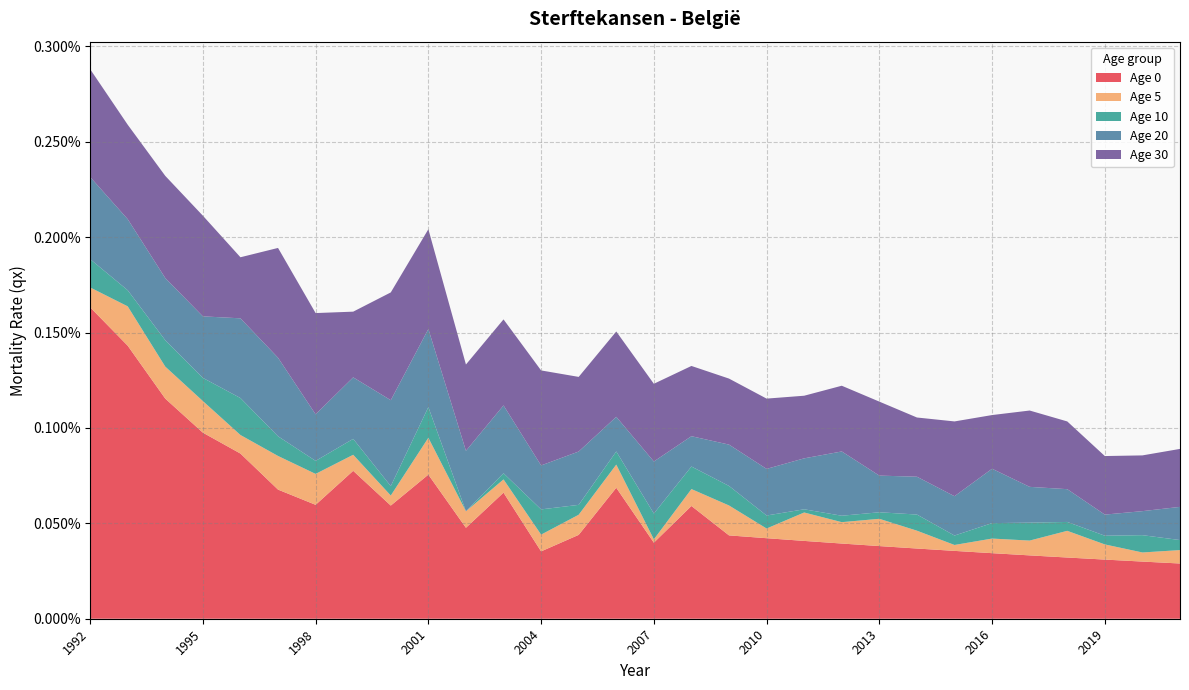

Reading right to left, what are all the values shown in this chart?

Age 0: 0.0	0.0	0.0	0.0	0.0	0.0	0.0	0.0	0.0	0.0	0.0	0.0	0.0	0.0	0.0	0.0	0.0	0.0	0.0	0.0	0.0	0.0	0.0	0.0	0.0	0.0	0.0	0.0	0.0	0.0
Age 5: 0.0	0.0	0.0	0.0	0.0	0.0	0.0	0.0	0.0	0.0	0.0	0.0	0.0	0.0	0.0	0.0	0.0	0.0	0.0	0.0	0.0	0.0	0.0	0.0	0.0	0.0	0.0	0.0	0.0	0.0
Age 10: 0.0	0.0	0.0	0.0	0.0	0.0	0.0	0.0	0.0	0.0	0.0	0.0	0.0	0.0	0.0	0.0	0.0	0.0	0.0	0.0	0.0	0.0	0.0	0.0	0.0	0.0	0.0	0.0	0.0	0.0
Age 20: 0.0	0.0	0.0	0.0	0.0	0.0	0.0	0.0	0.0	0.0	0.0	0.0	0.0	0.0	0.0	0.0	0.0	0.0	0.0	0.0	0.0	0.0	0.0	0.0	0.0	0.0	0.0	0.0	0.0	0.0
Age 30: 0.0	0.0	0.0	0.0	0.0	0.0	0.0	0.0	0.0	0.0	0.0	0.0	0.0	0.0	0.0	0.0	0.0	0.0	0.0	0.0	0.0	0.0	0.0	0.0	0.0	0.0	0.0	0.0	0.0	0.0